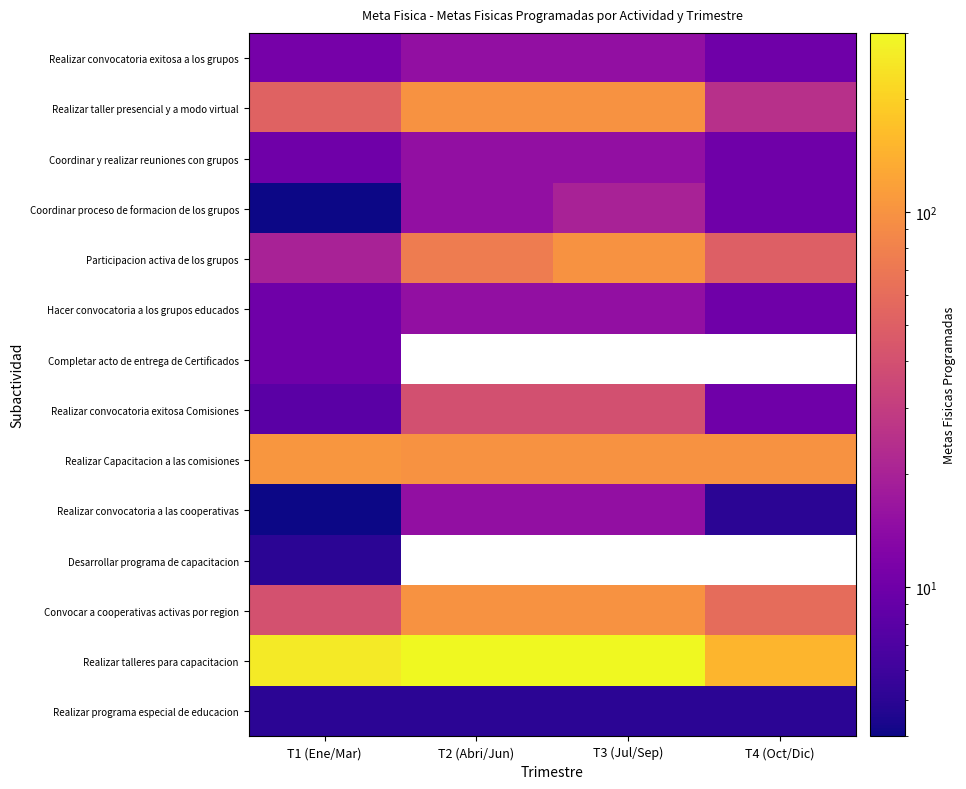

What is the difference between the maximum and second lowest values in the Realizar convocatoria exitosa a los grupos series?

4.0